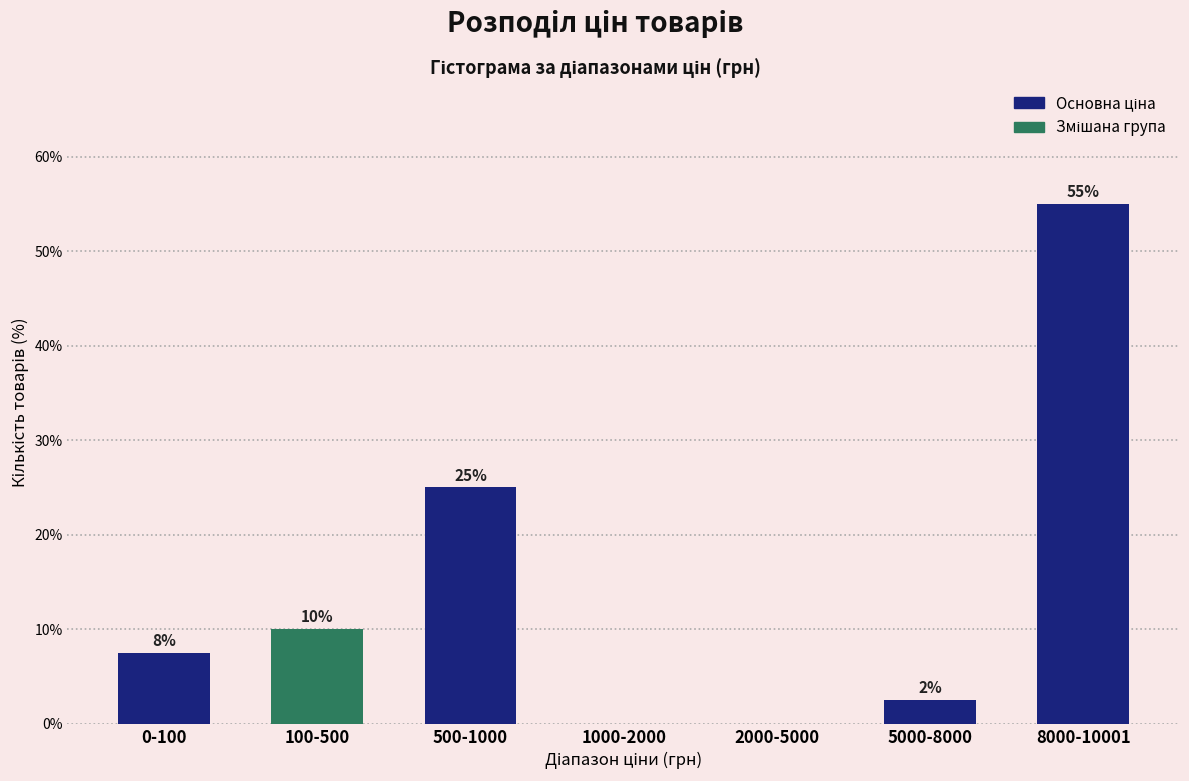

What is the change in value from 2000-5000 to 8000-10001?

+55.0